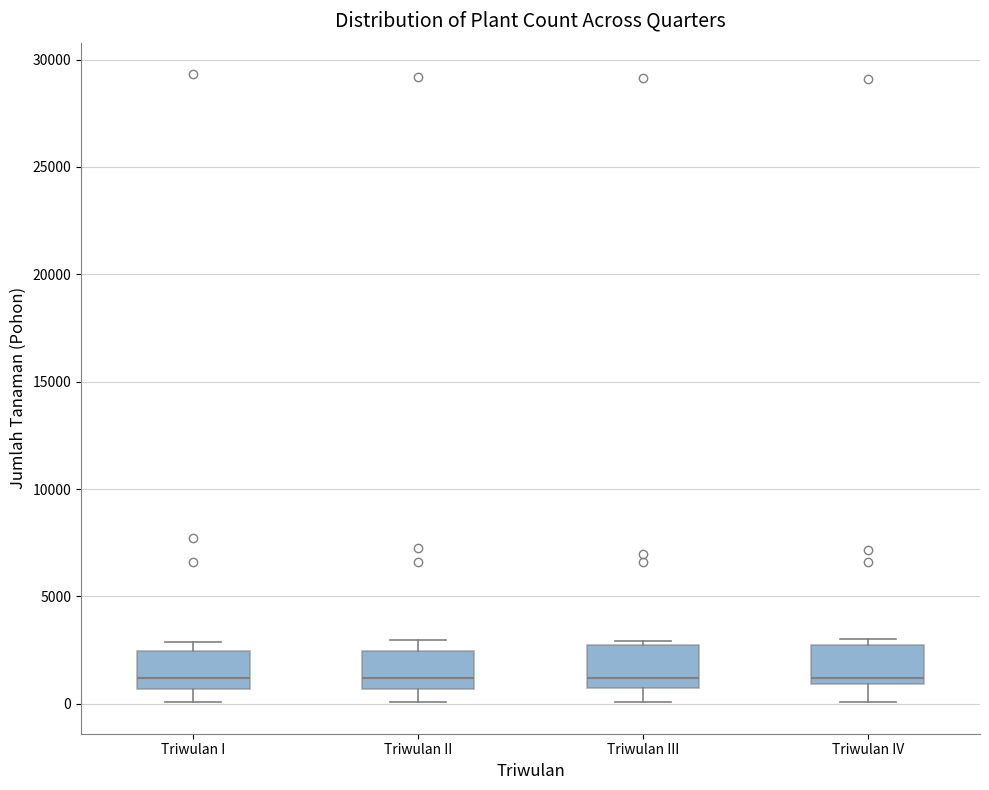

Reading left to right, transcribe this box plot: for each box, give where its median line is, the range the box spans, and where its two whiskers end, as read against the y-axis. The values are not printed on the chart, so give them approximately, as read against the axis.

Triwulan I: median 1000, box 500 to 2500, whiskers 0 to 3000
Triwulan II: median 1000, box 500 to 2500, whiskers 0 to 3000
Triwulan III: median 1000 (just above the box's lower edge), box 1000 to 3000, whiskers 0 to 3000 (just above the box's upper edge)
Triwulan IV: median 1000 (just above the box's lower edge), box 1000 to 3000, whiskers 0 to 3000 (just above the box's upper edge)